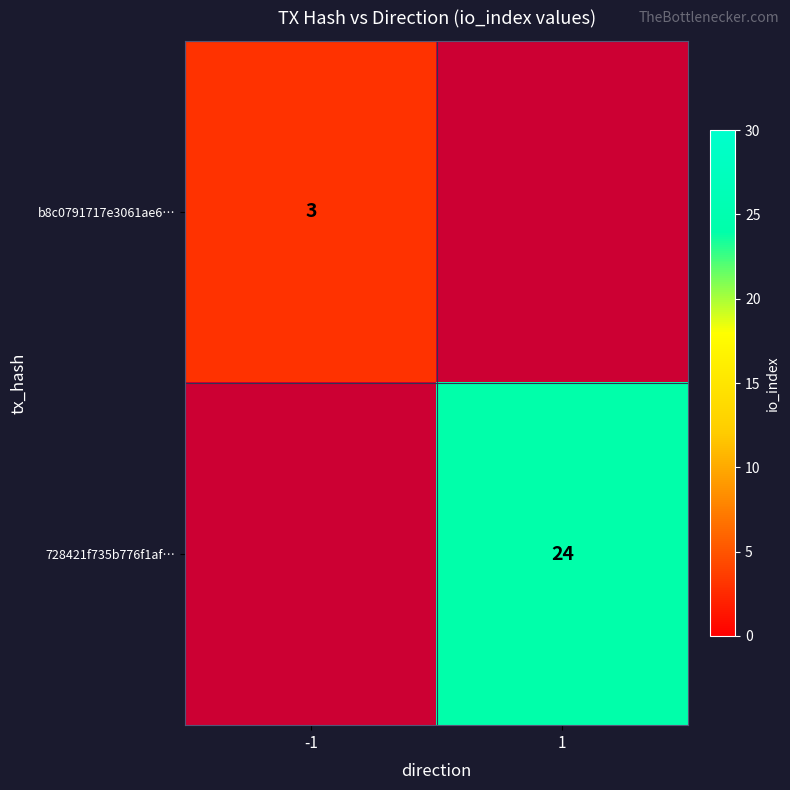

The value of b8c0791717e3061ae6… at -1 is 1. True or false?

False